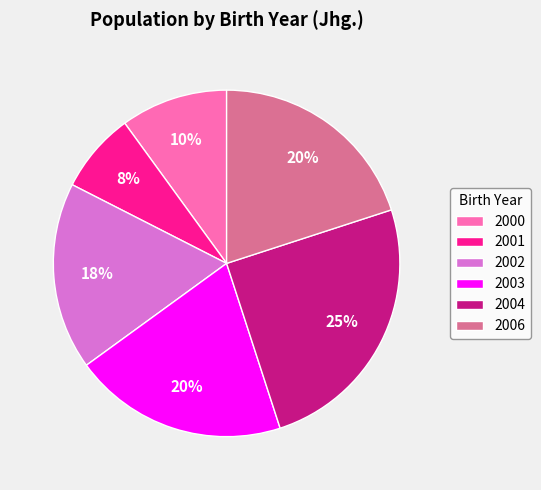

Which category has the smallest portion of the pie?

2001